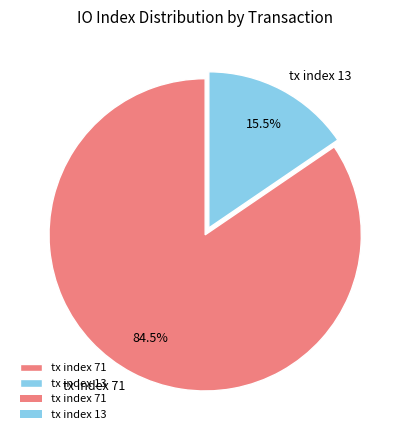

Which has a higher value, tx index 71 or tx index 13?

tx index 71